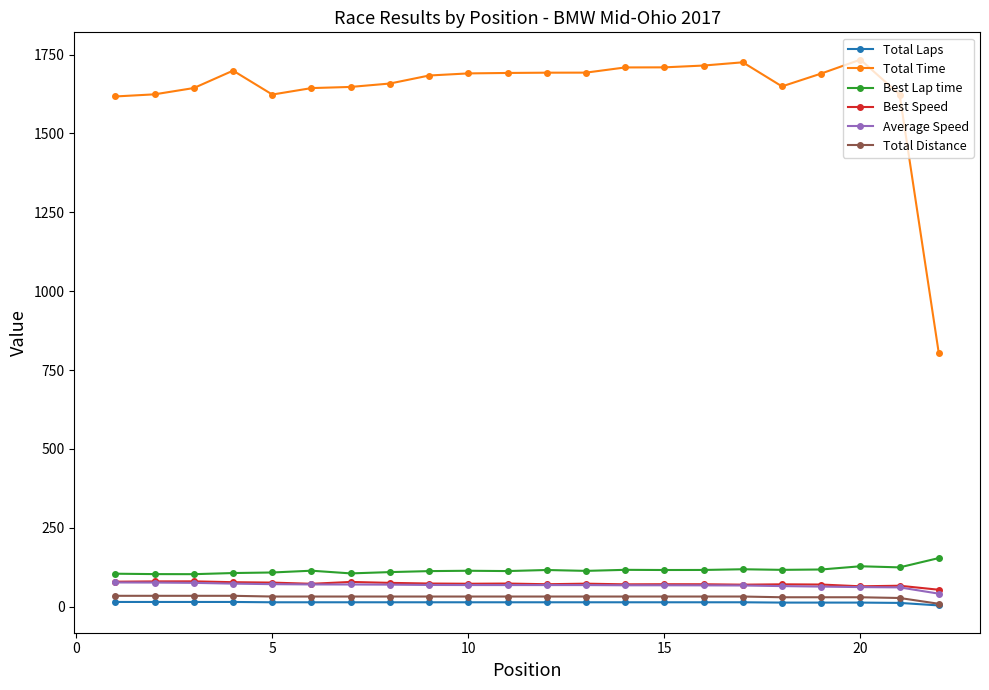

True or false: Total Time has more than 2 points higher than both neighbors.

True